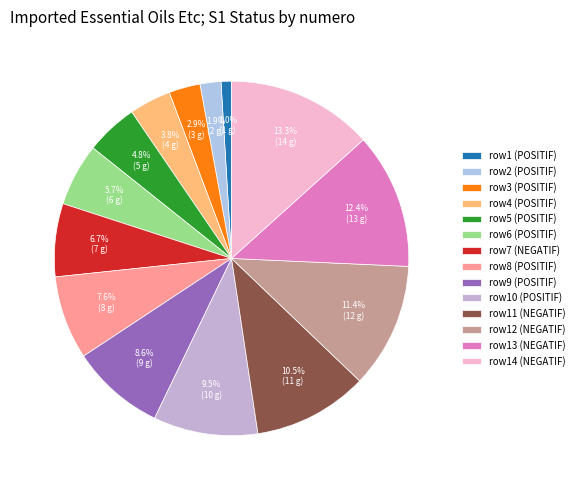

How many segments does this pie chart have?

14